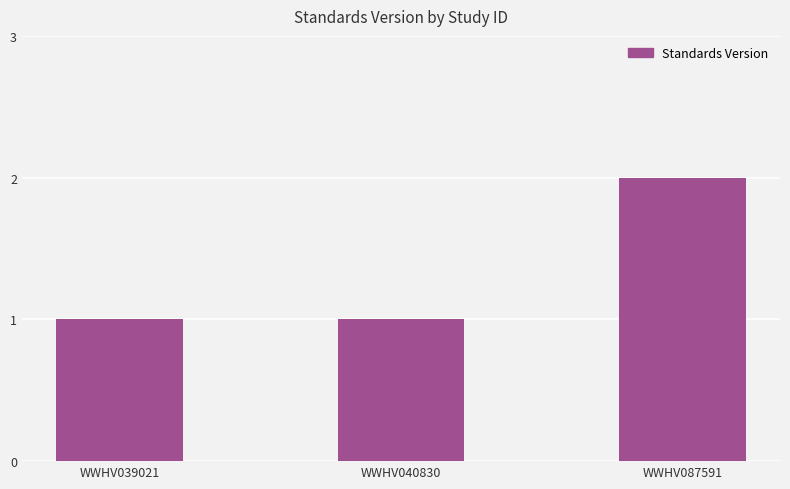

Reading left to right, what are all the values shown in this chart?

1	1	2